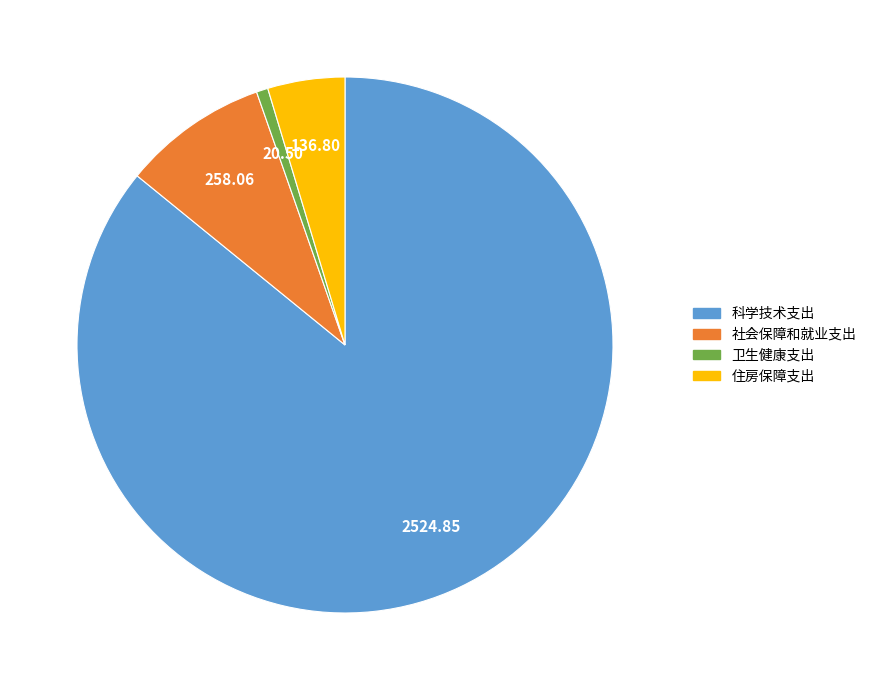

Does 科学技术支出 account for over 50% of the chart?

Yes